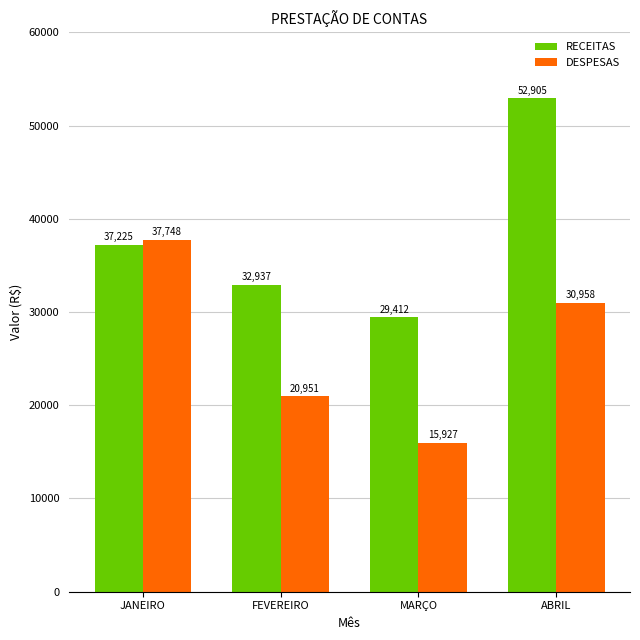

List the labels in order of RECEITAS value, largest first.

ABRIL, JANEIRO, FEVEREIRO, MARÇO